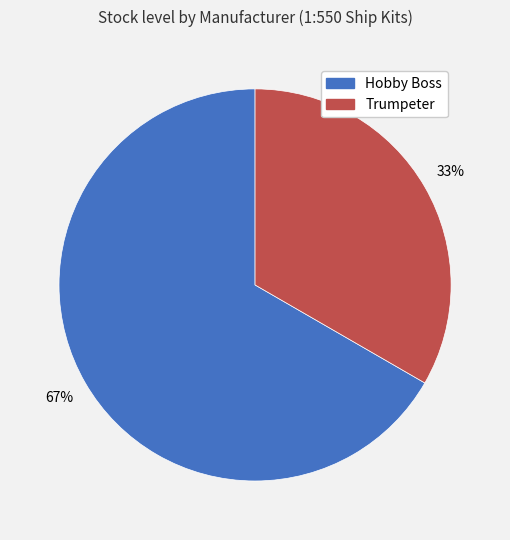

Do Hobby Boss and Trumpeter together represent more than half of the pie?

Yes